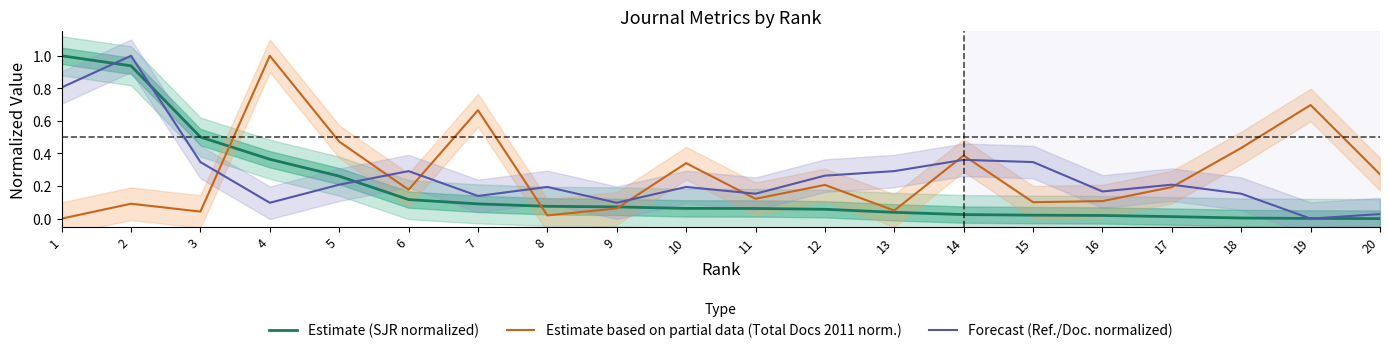

At which category is the sum across all series the highest?

2